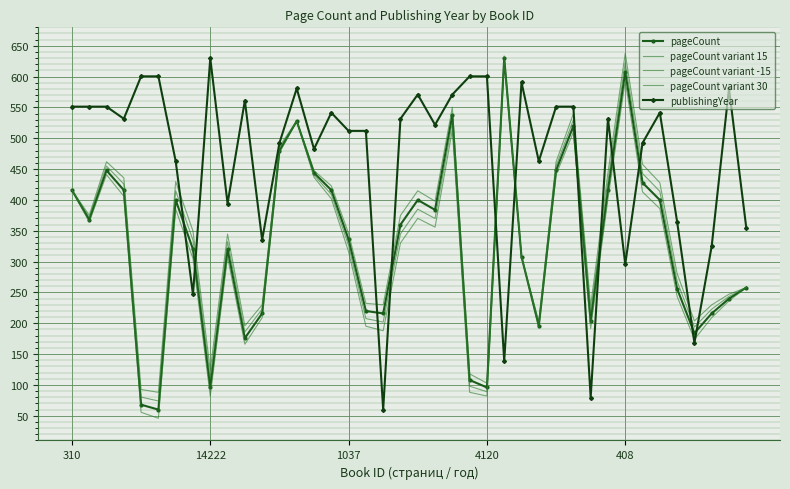

What is the label of the 33rd point from the right?

7